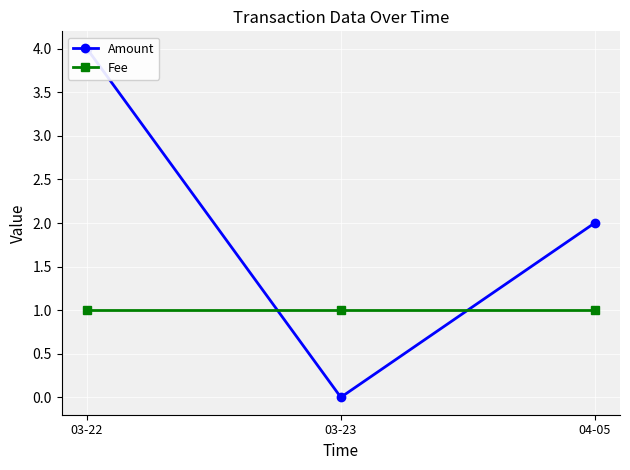

Reading left to right, list all the values displayed in this chart.

Amount: 03-22=4	03-23=0	04-05=2
Fee: 03-22=1	03-23=1	04-05=1